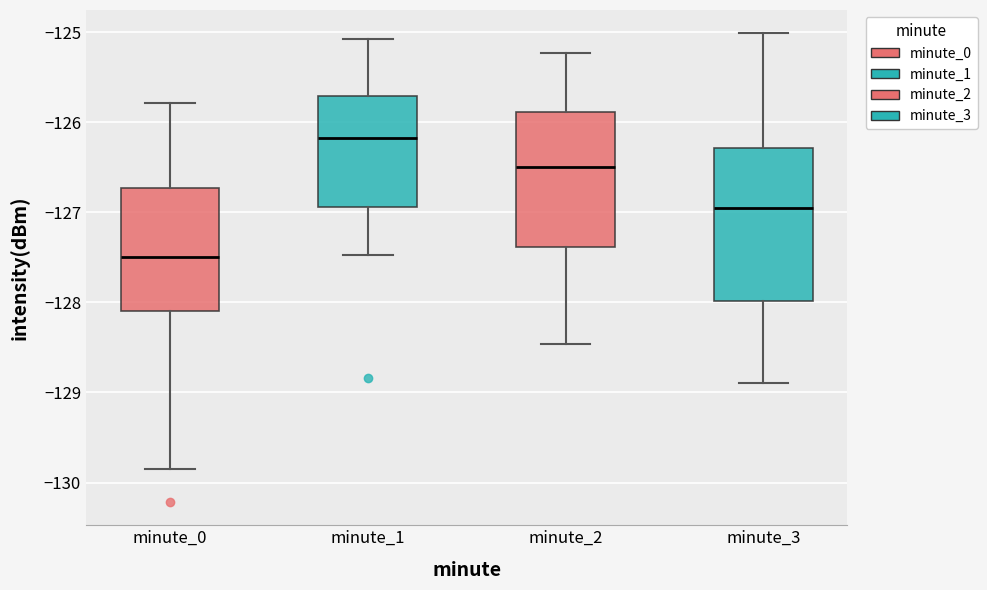

Which box is the tallest, from its lower edge to its upper edge?

minute_3